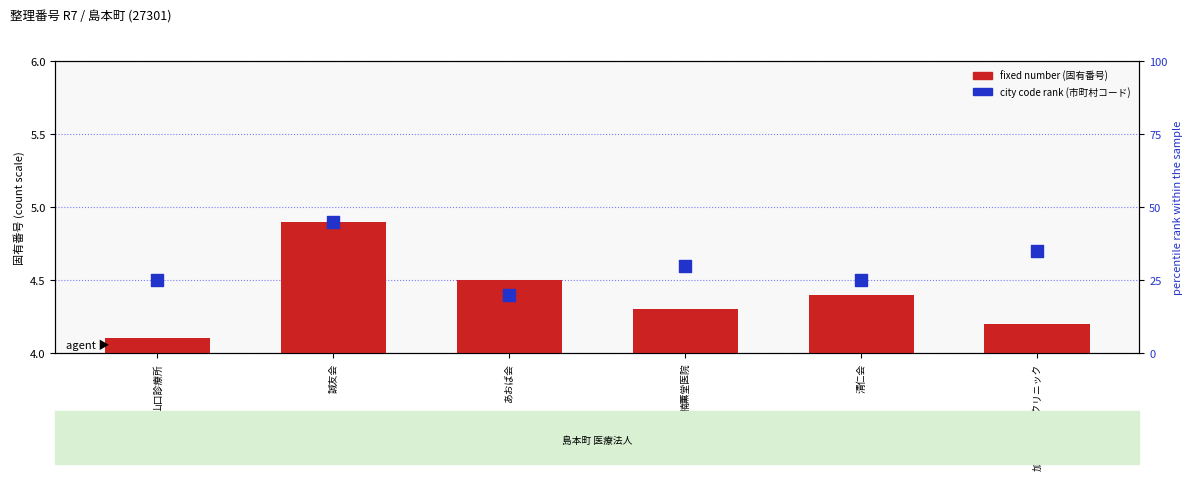

What are all the series names shown in the legend?

固有番号 count, 市町村コード (scaled rank)